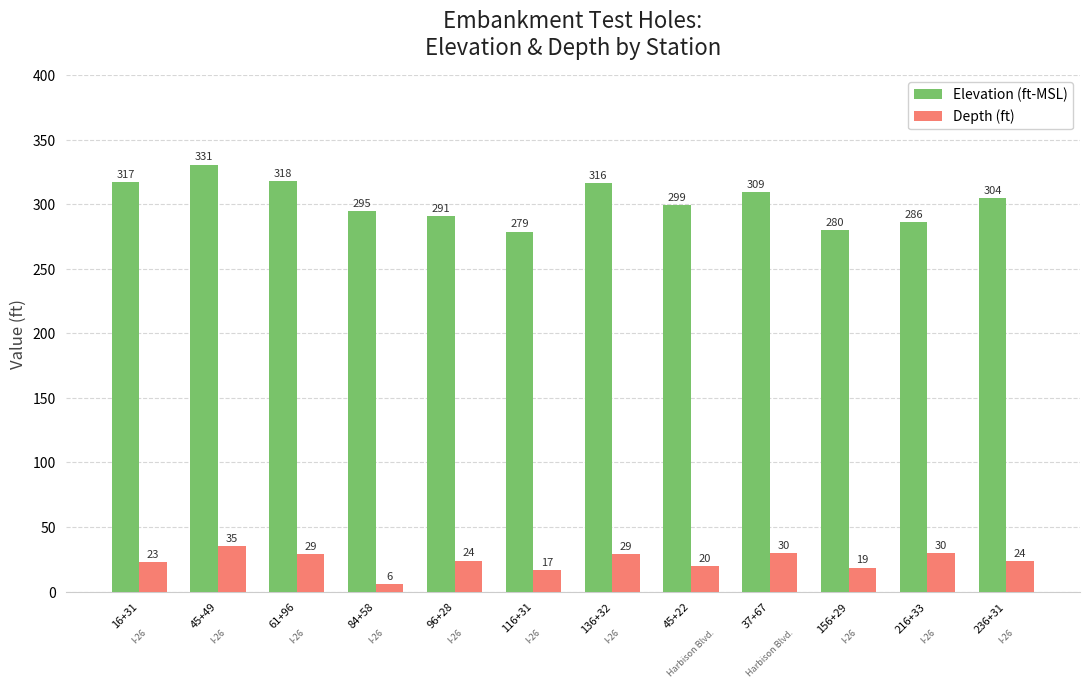

At how many categories does at least one series exceed 185?

12